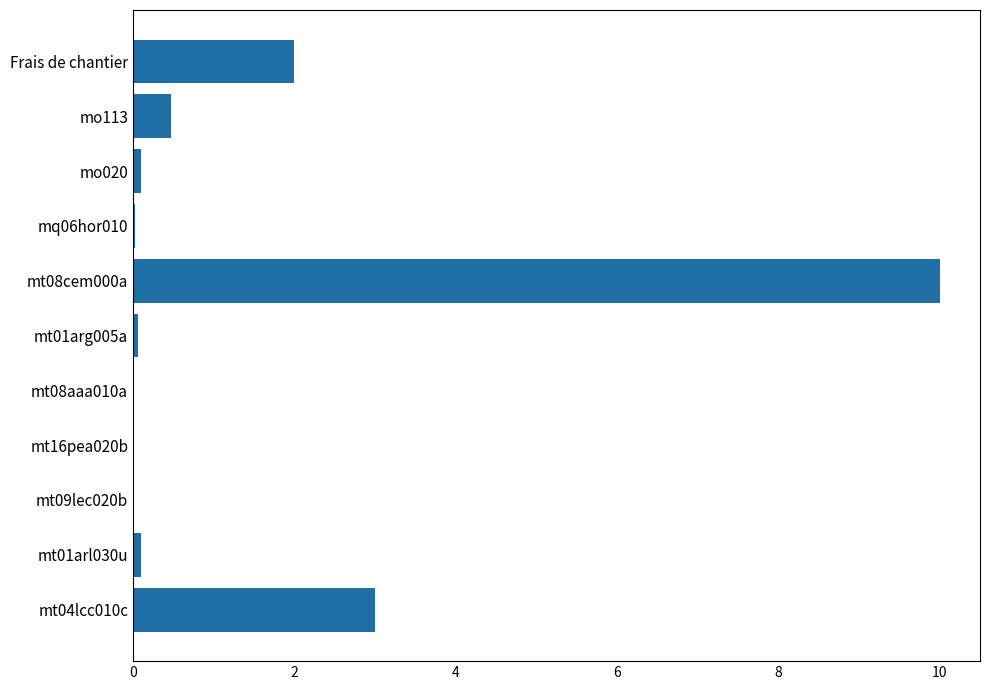

True or false: the data shows 0.1 at mo020.

True